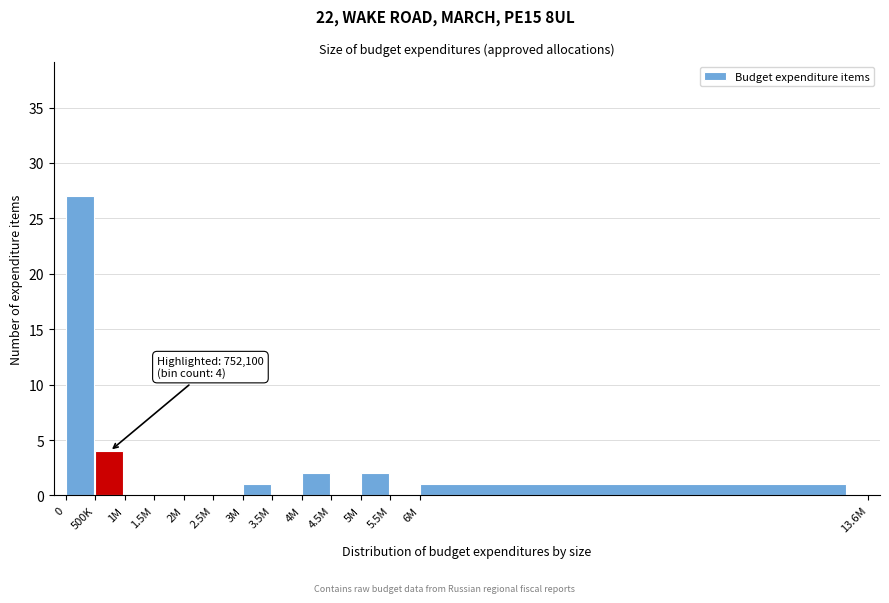

Reading right to left, list all the values displayed in this chart.

6M=1	5.5M=0	5M=2	4.5M=0	4M=2	3.5M=0	3M=1	2.5M=0	2M=0	1.5M=0	1M=0	500K=4	0=27